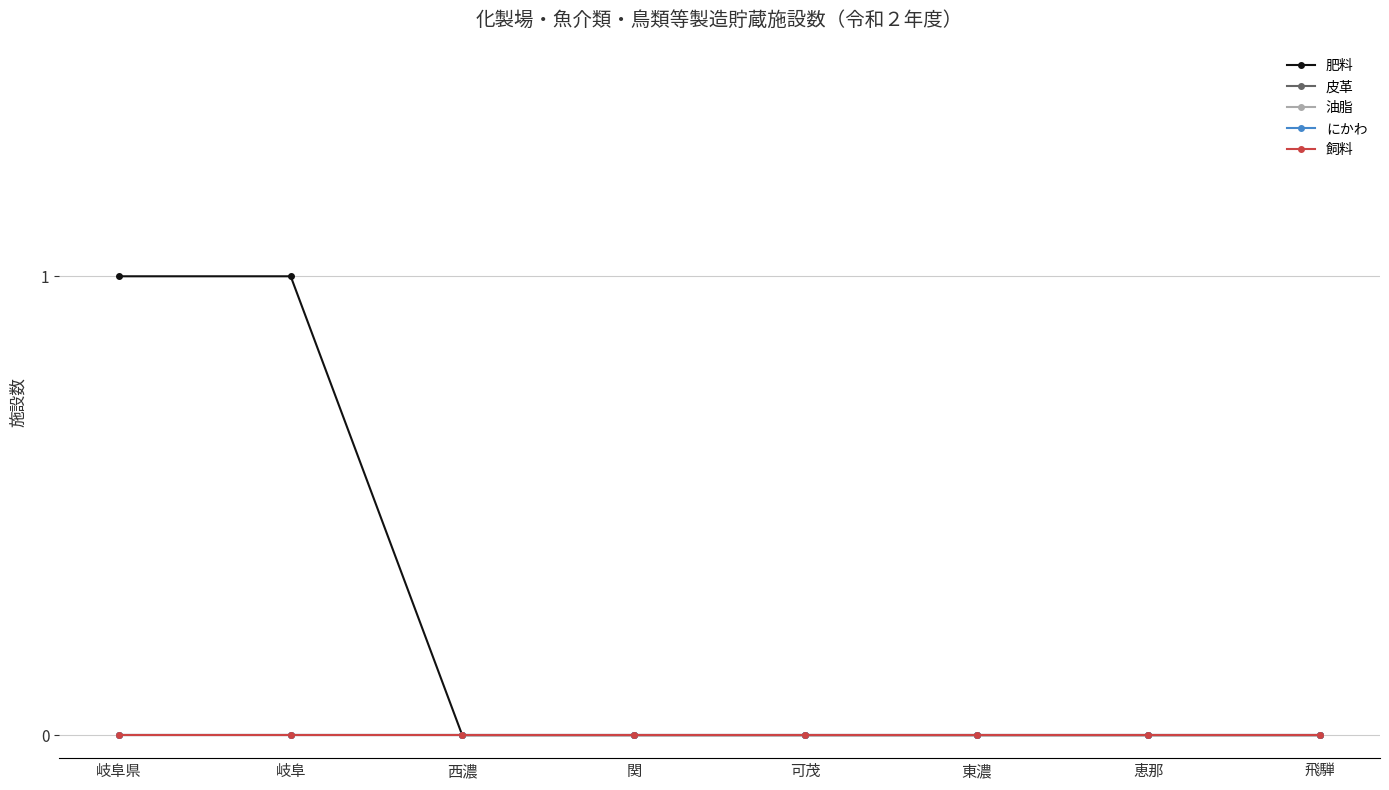

Is the value of 飼料 at 関 greater than the value of 肥料 at 関?

No